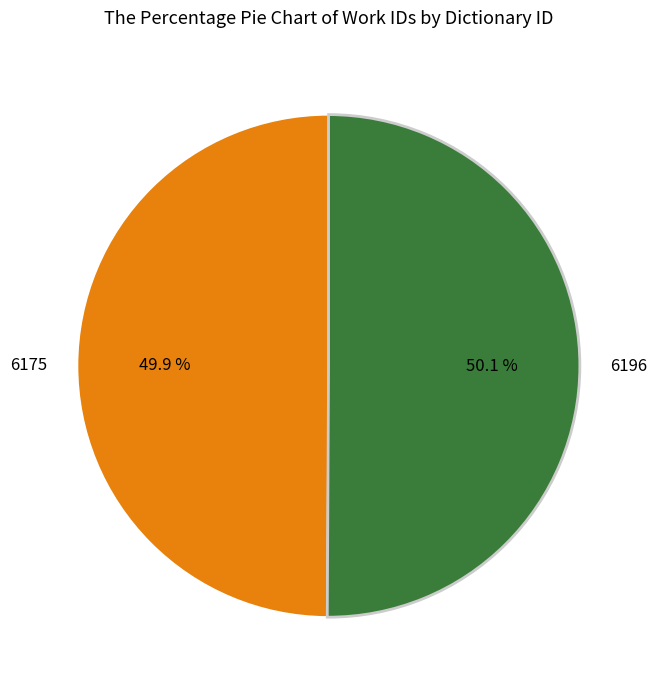

Is there a majority slice in this chart?

Yes